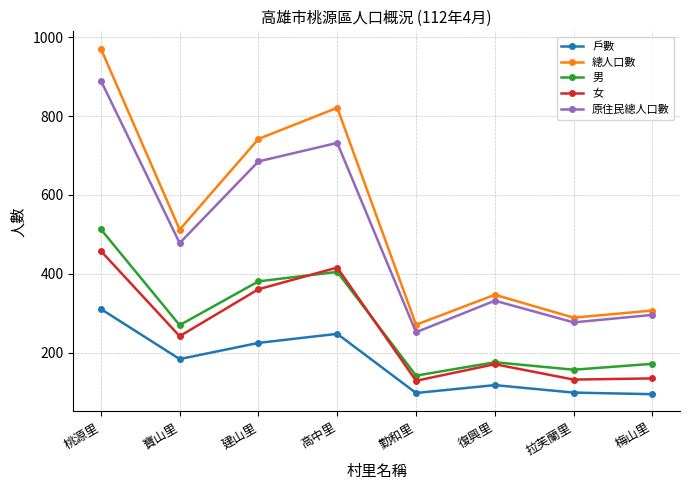

List the series in order of their peak value, highest first.

總人口數, 原住民總人口數, 男, 女, 戶數